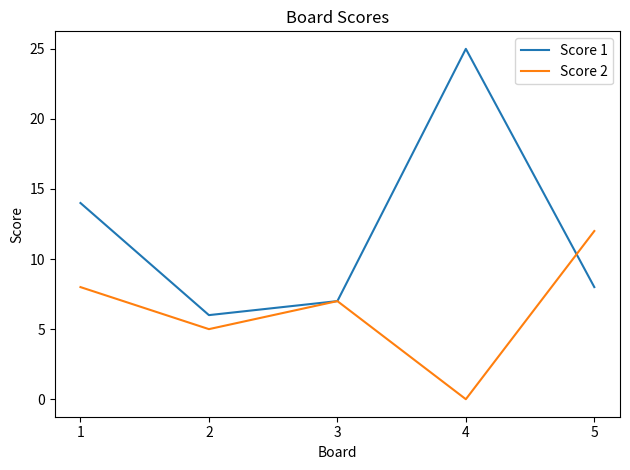

Which series has the largest total across all categories?

Score 1